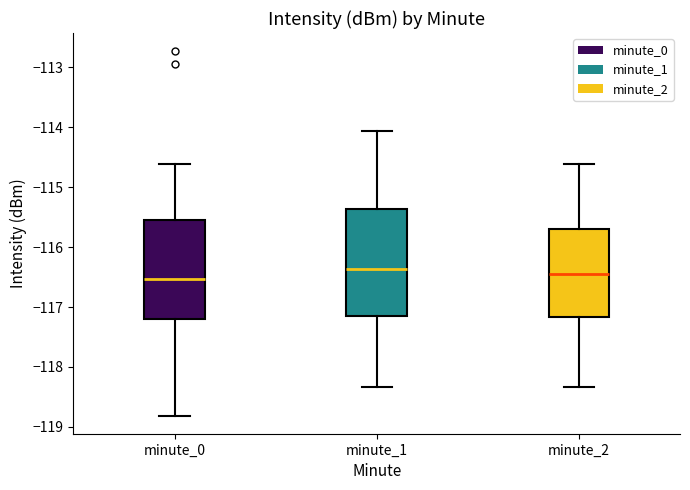

Reading left to right, transcribe this box plot: for each box, give where its median line is, the range the box spans, and where its two whiskers end, as read against the y-axis. The values are not printed on the chart, so give them approximately, as read against the axis.

minute_0: median -116.5, box -117.2 to -115.5, whiskers -118.8 to -114.6
minute_1: median -116.4, box -117.2 to -115.4, whiskers -118.3 to -114.1
minute_2: median -116.4, box -117.2 to -115.7, whiskers -118.3 to -114.6